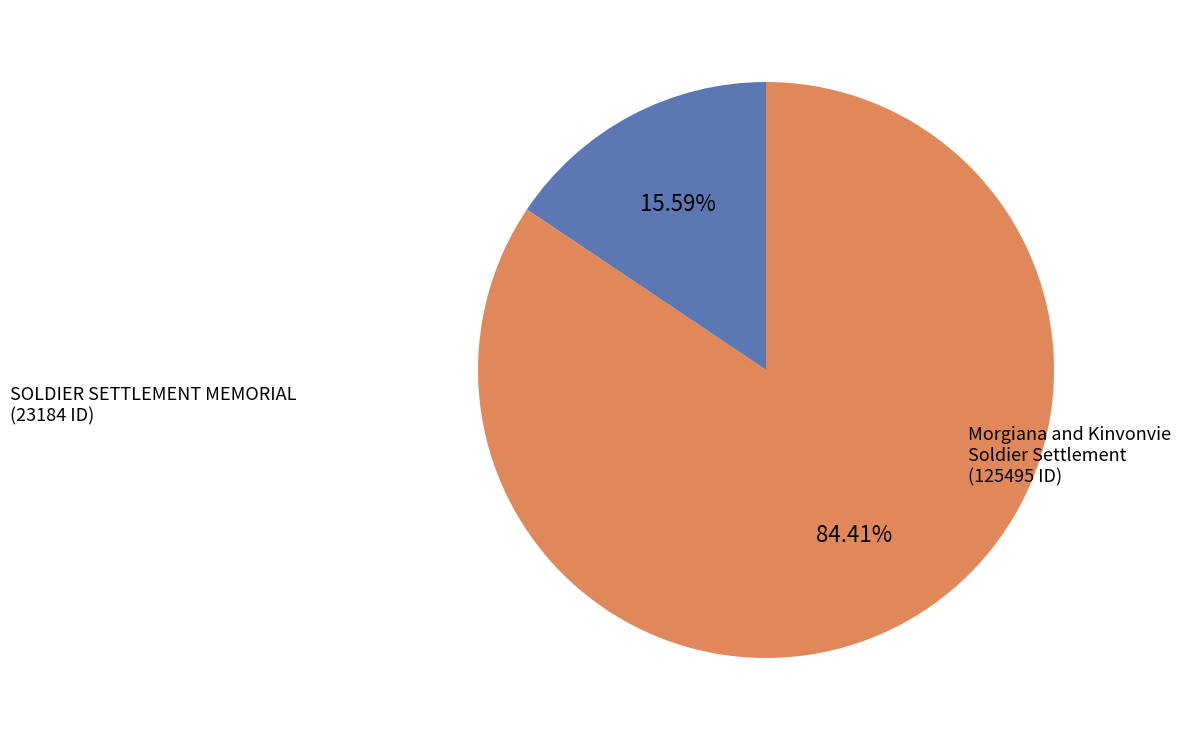

Does any single category account for the majority?

Yes